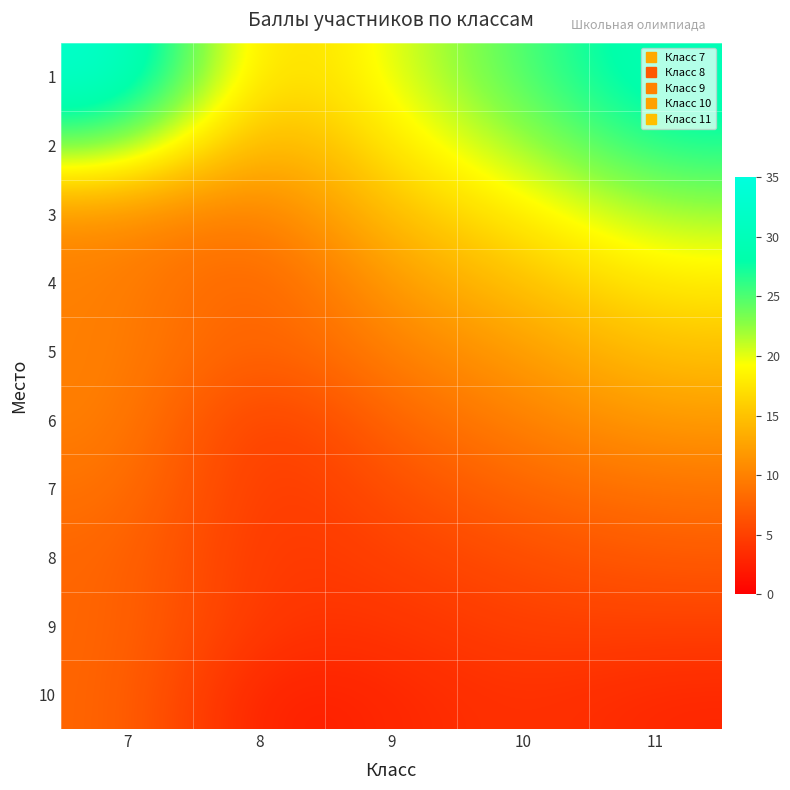

Rank the series by their maximum value, from highest to lowest.

1, 2, 3, 4, 5, 6, 7, 8, 9, 10